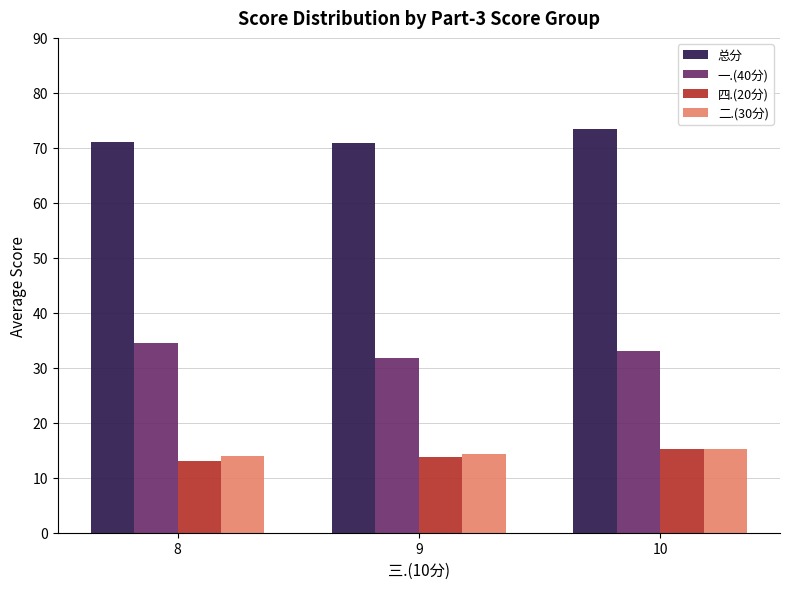

What is the average value of the 二.(30分) series?

14.5